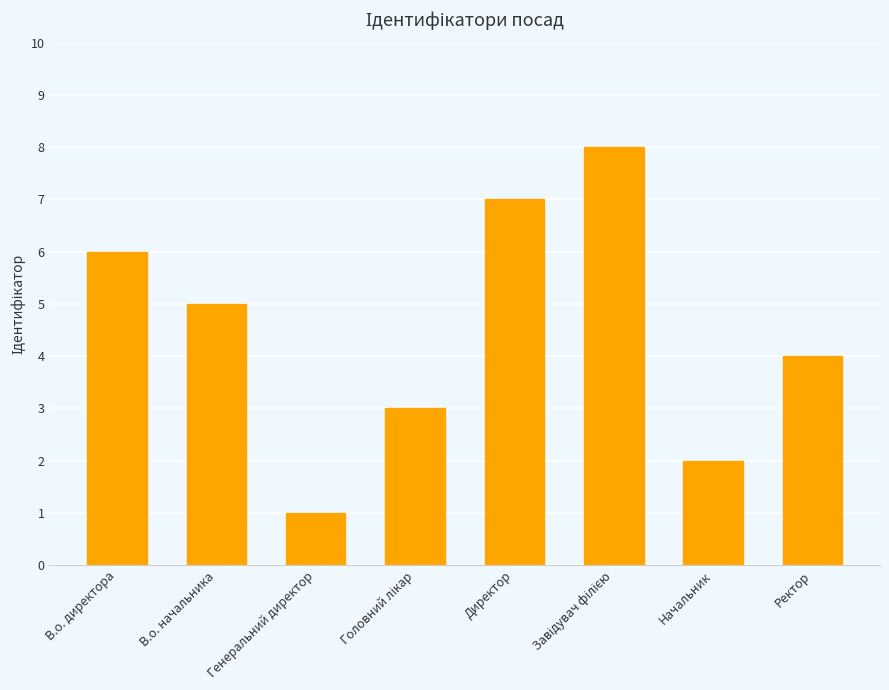

The chart shows a value of 7 at Директор. True or false?

True